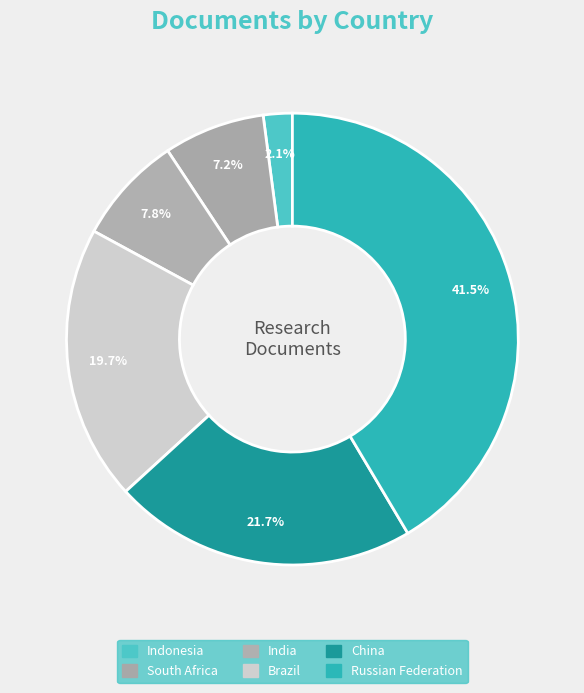

How many slices are in this pie chart?

6